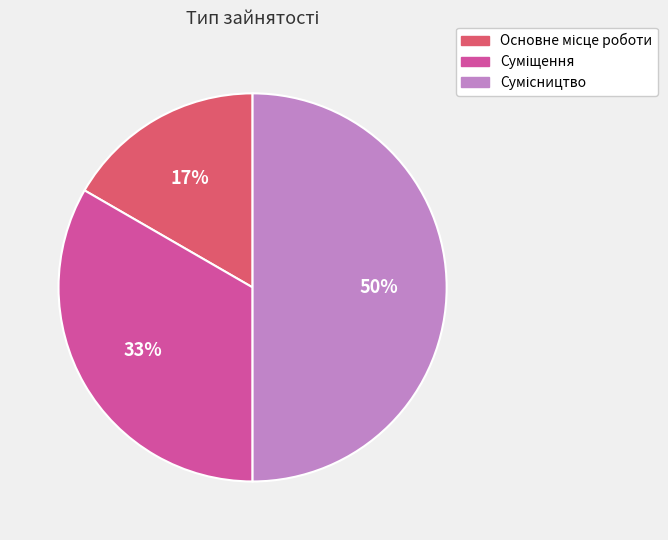

To the nearest percent, what is the average slice percentage?

33%